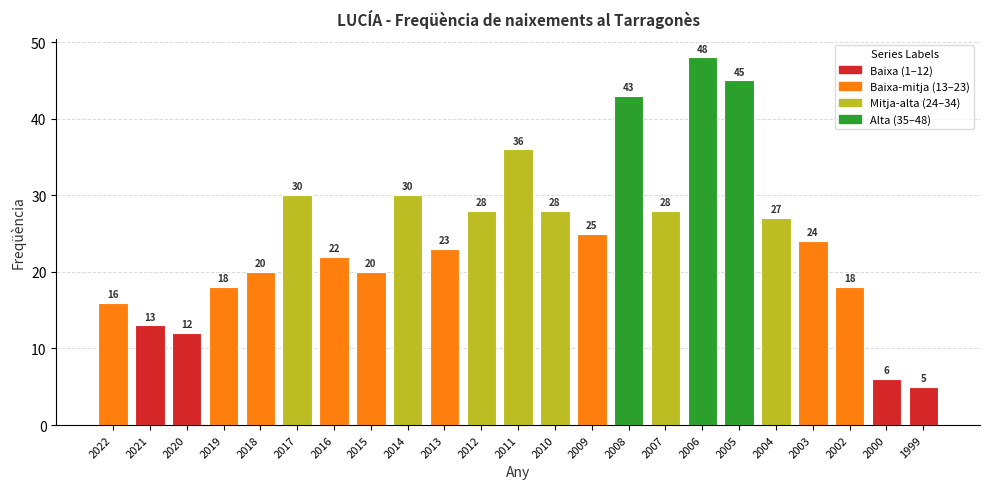

True or false: the data shows 24 at 2008.

False